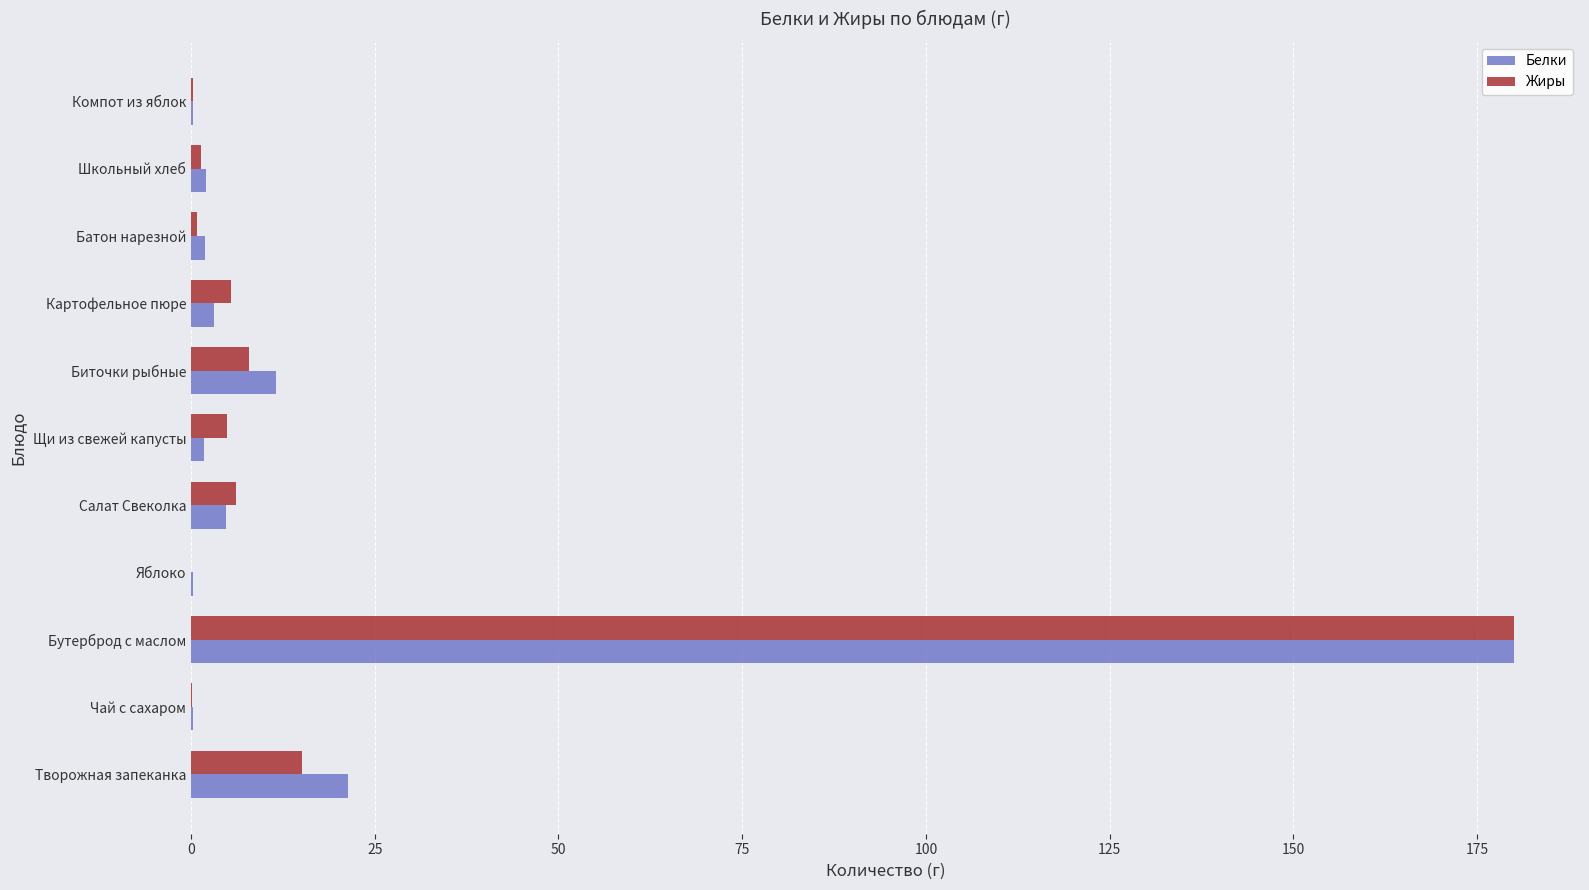

Is the value of Жиры at Щи из свежей капусты greater than the value of Белки at Яблоко?

Yes